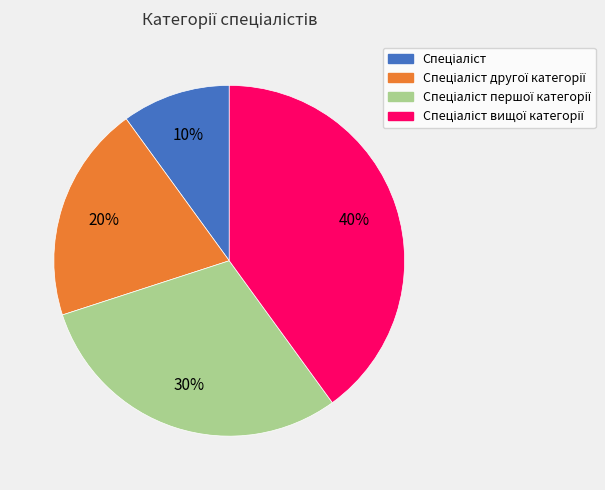

Does any single category account for the majority?

No